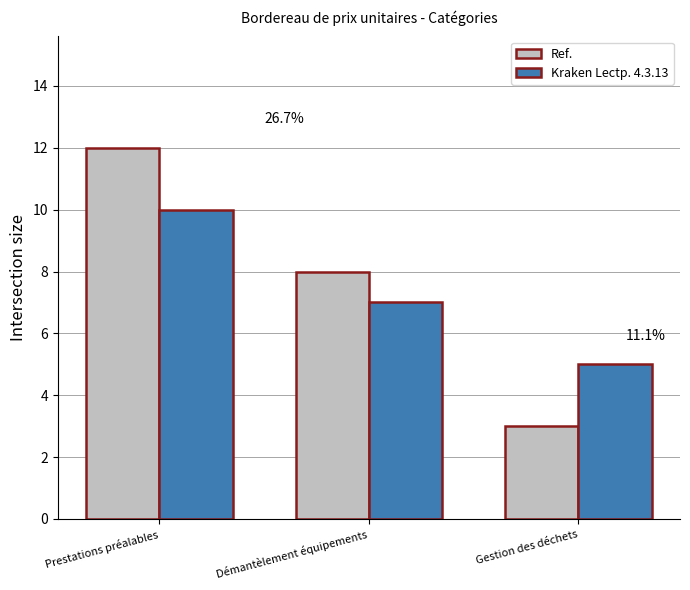

What are all the series names shown in the legend?

Ref., Kraken Lectp. 4.3.13